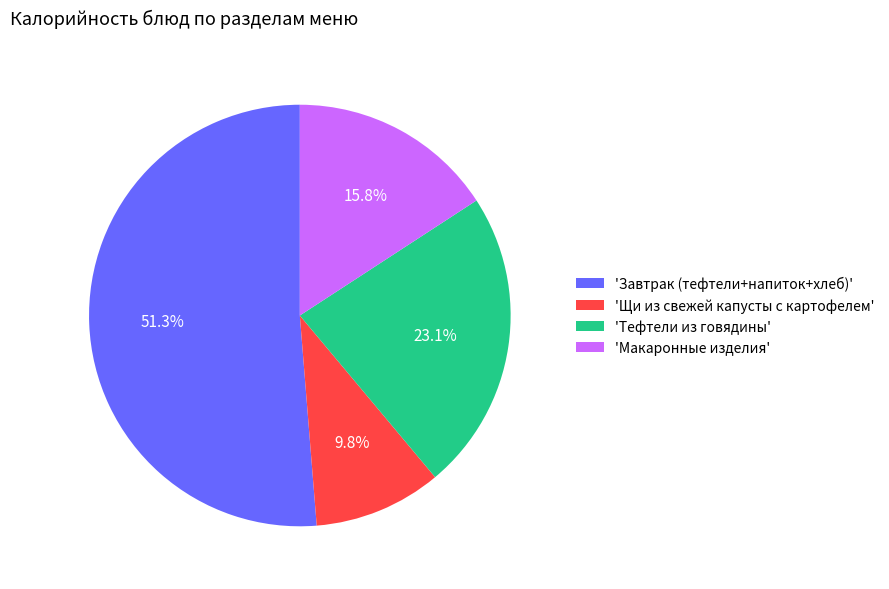

Rank the categories by value from lowest to highest.

'Щи из свежей капусты с картофелем', 'Макаронные изделия', 'Тефтели из говядины', 'Завтрак (тефтели+напиток+хлеб)'